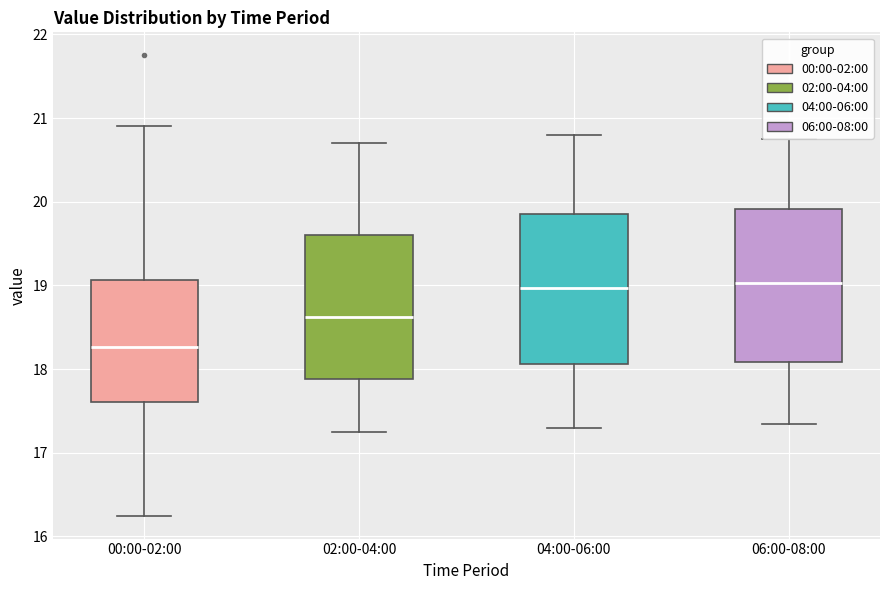

Reading left to right, read every box against the y-axis: the position of its median line, the range the box covers, and the ends of its whiskers. The values are not printed on the chart, so give them approximately, as read against the axis.

00:00-02:00: median 18.3, box 17.6 to 19.1, whiskers 16.3 to 20.9
02:00-04:00: median 18.6, box 17.9 to 19.6, whiskers 17.3 to 20.7
04:00-06:00: median 19.0, box 18.1 to 19.9, whiskers 17.3 to 20.8
06:00-08:00: median 19.0, box 18.1 to 19.9, whiskers 17.4 to 20.8